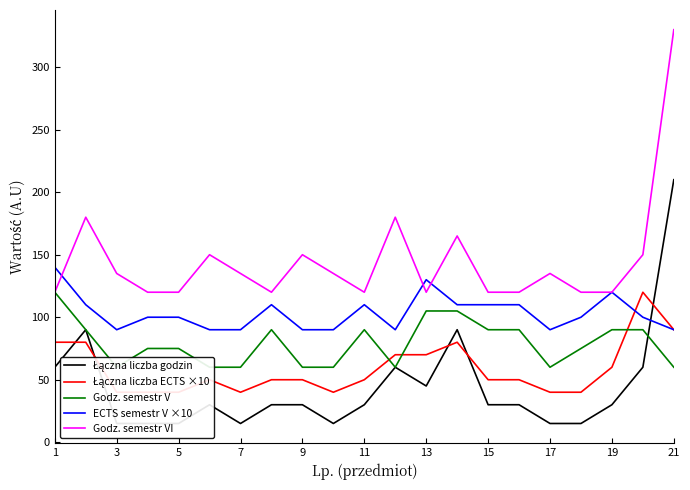

What is the minimum value for ECTS semestr V ×10?

90